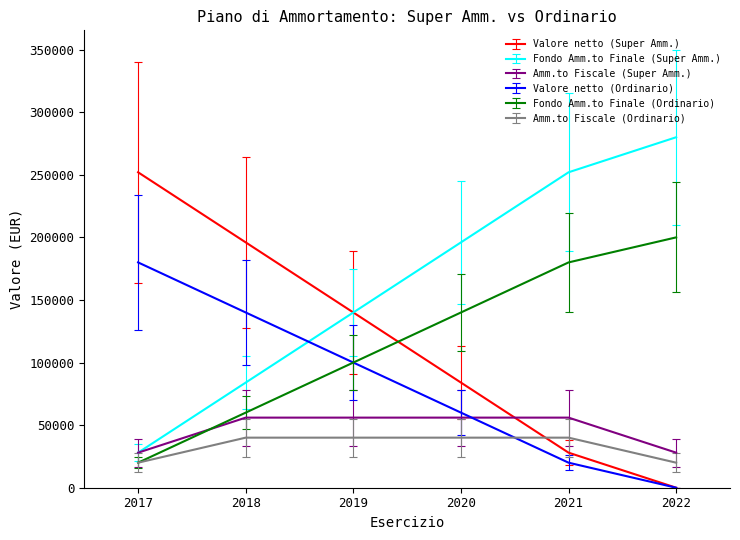

What is the maximum value shown in the chart?

280000